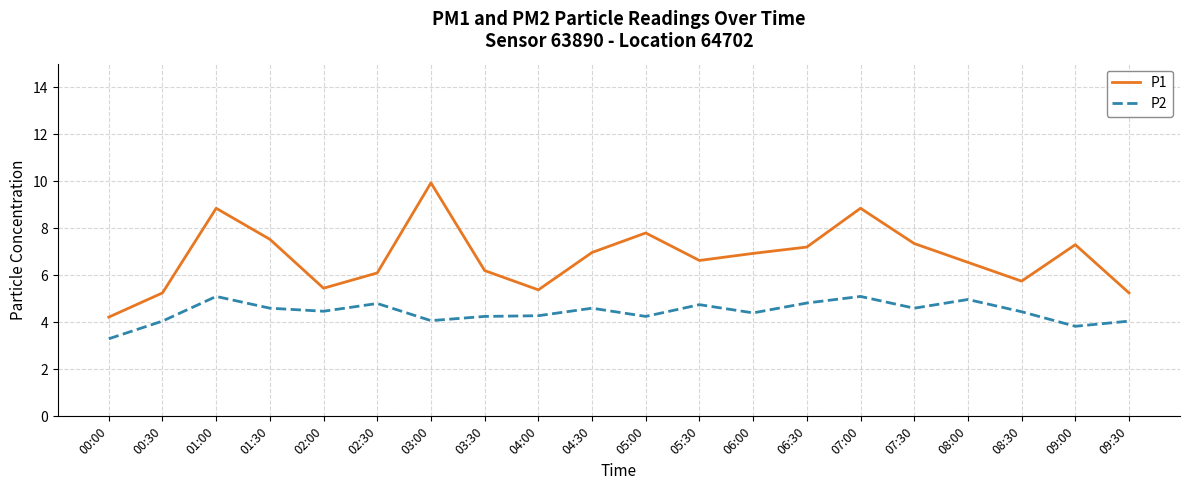

How many interior local peaks does the P1 series have?

5